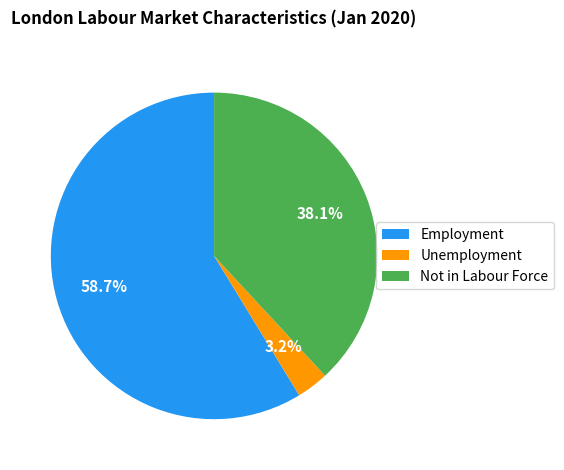

Rank the categories by value from lowest to highest.

Unemployment, Not in Labour Force, Employment